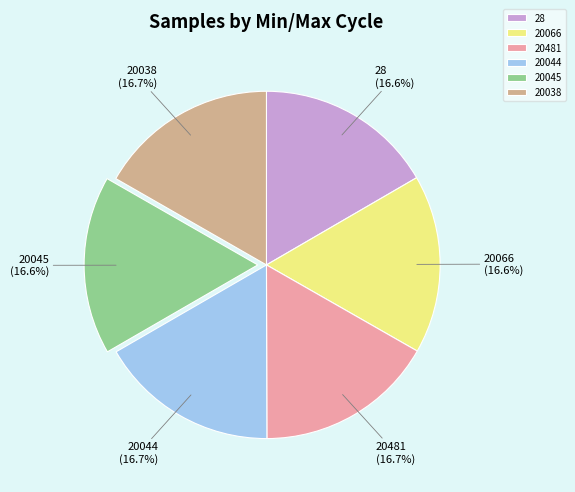

Combined, do 20066 and 20044 account for over 50%?

No